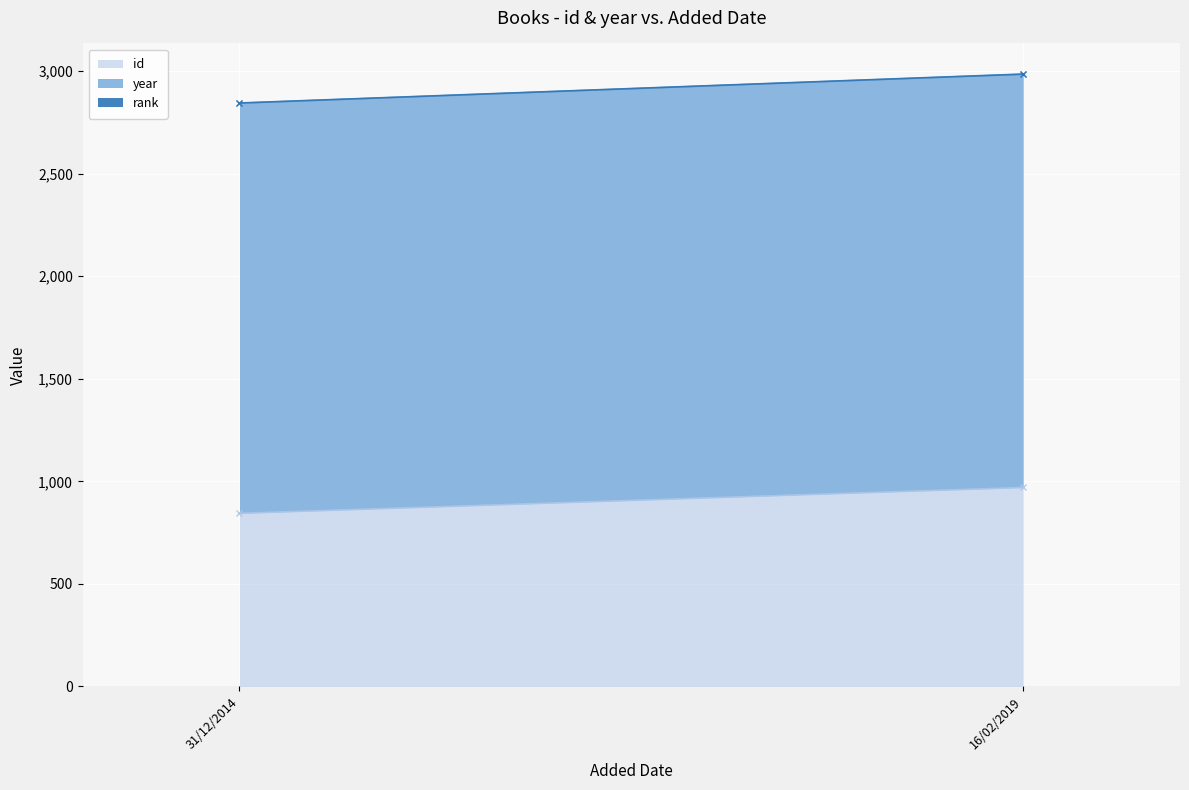

The value of rank at 31/12/2014 is 2. True or false?

False